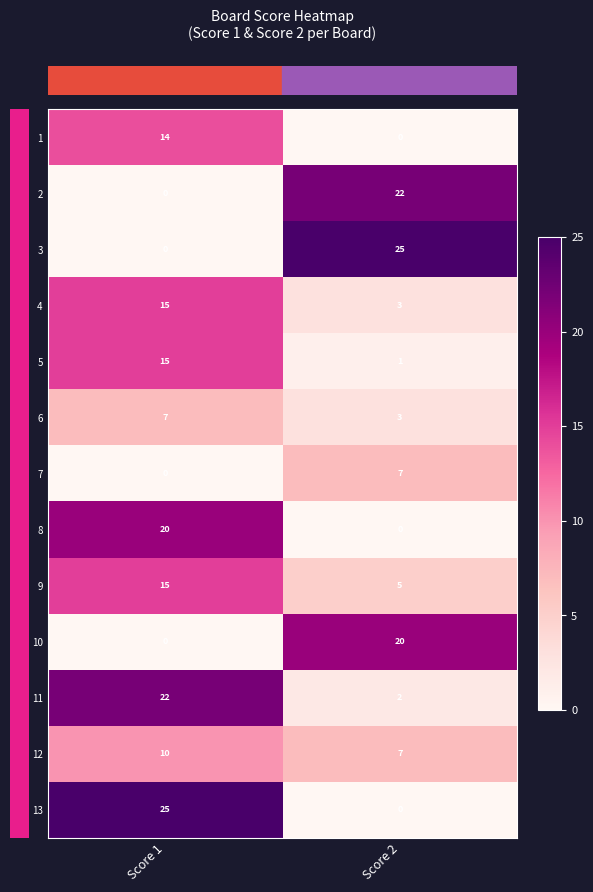

The value of 1 at Score 1 is 6. True or false?

False